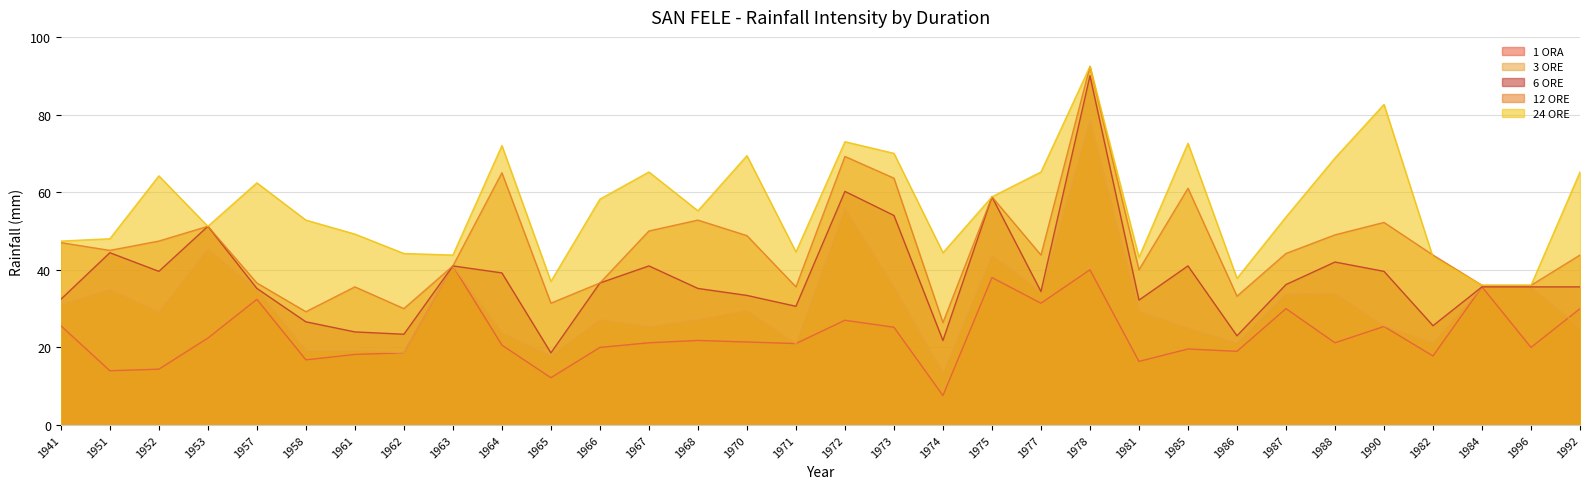

Rank the series by their maximum value, from highest to lowest.

12 ORE, 24 ORE, 6 ORE, 3 ORE, 1 ORA